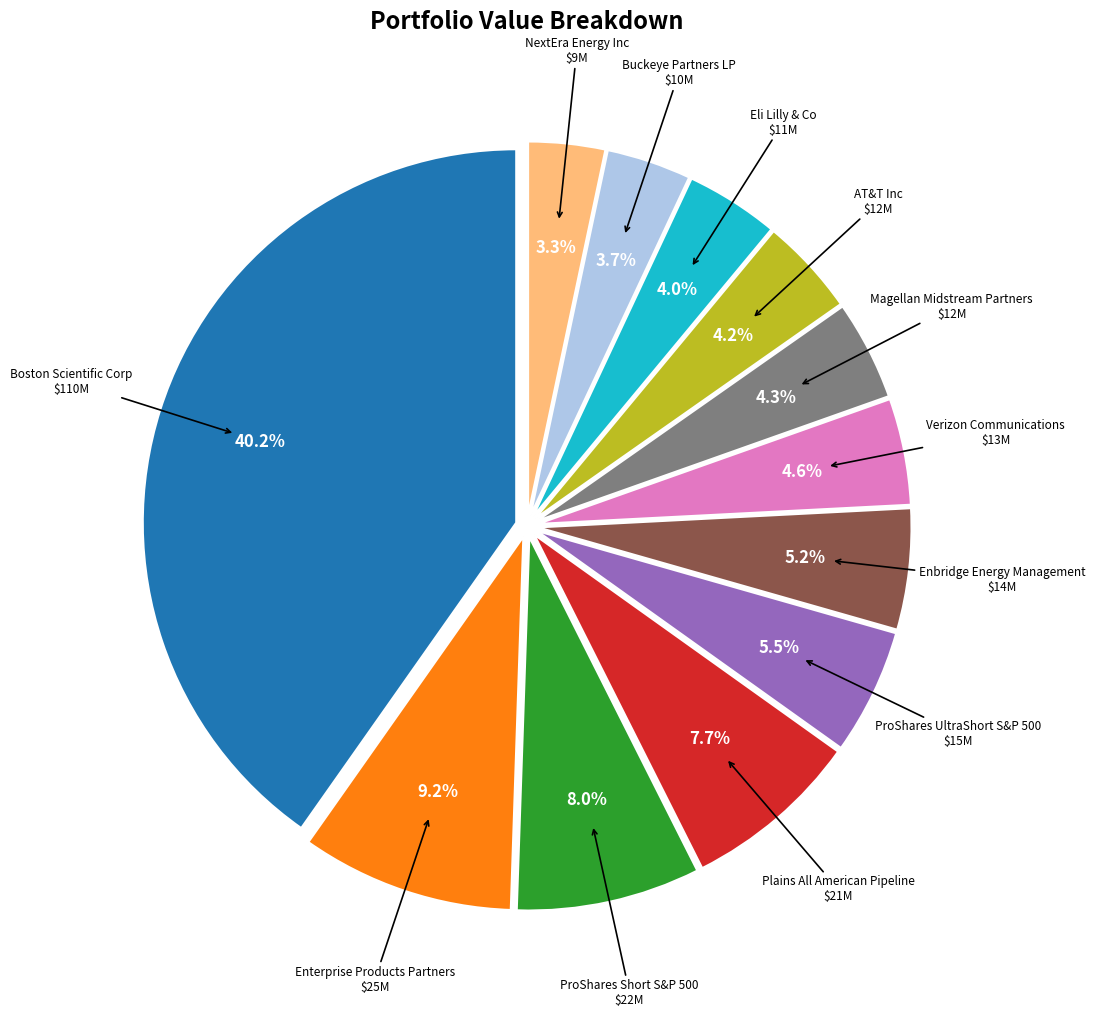

Is there any slice that represents more than half of the pie?

No